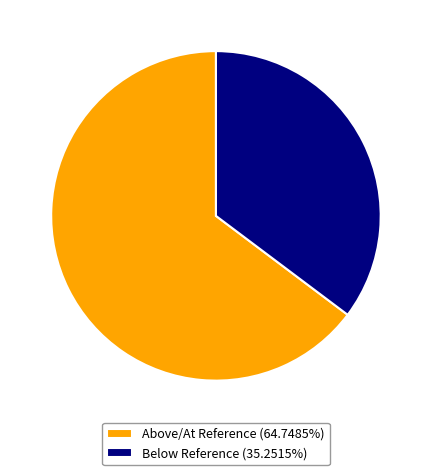

Approximately how many times larger is the value at Above/At Reference (64.7485%) compared to Below Reference (35.2515%)?

1.8